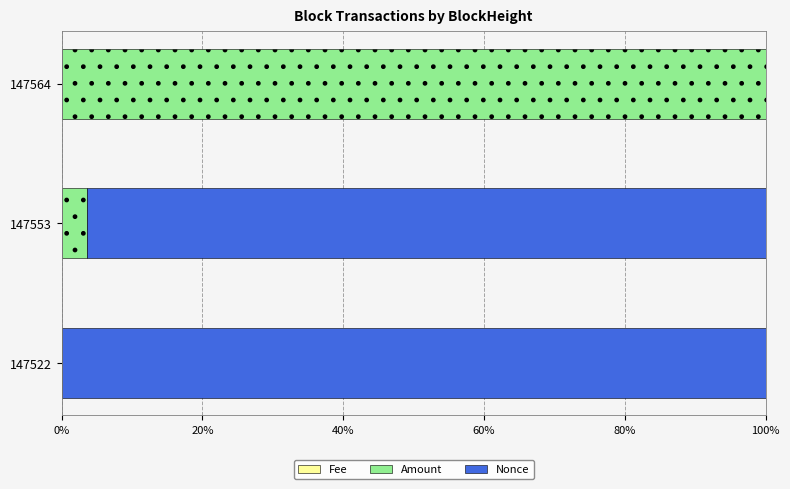

Which series has the widest spread of values?

Nonce